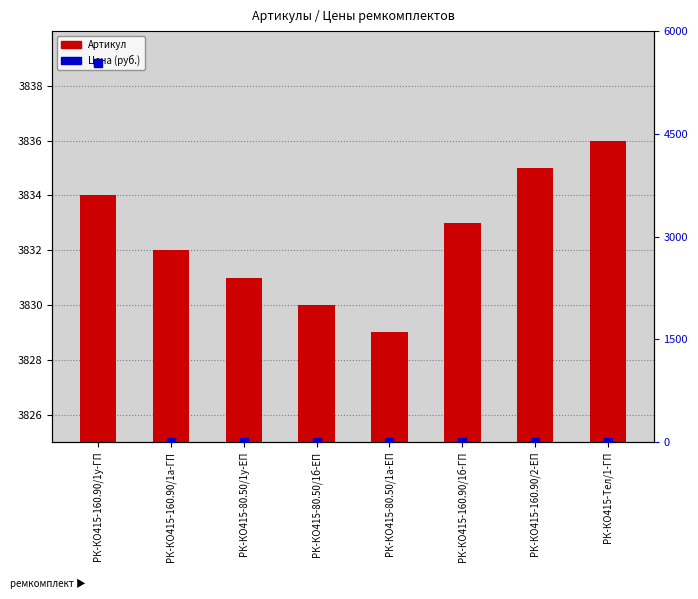

Which series reaches the minimum Y coordinate?

Цена (руб.)